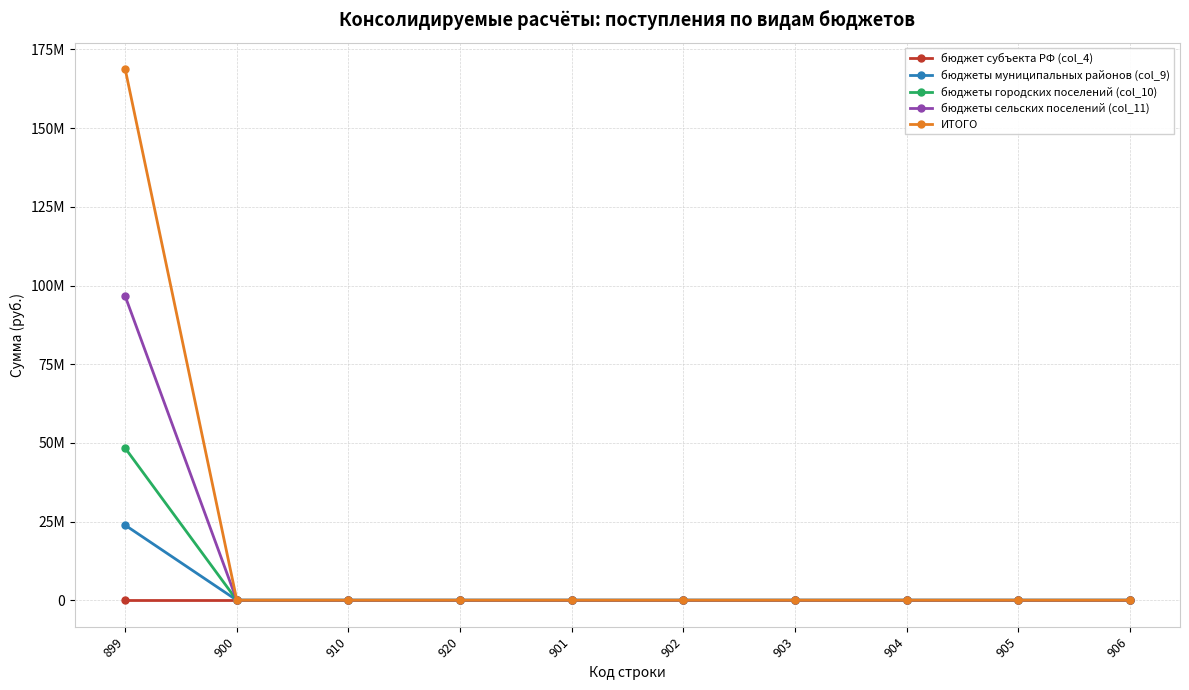

True or false: бюджет субъекта РФ (col_4) and бюджеты муниципальных районов (col_9) intersect in this chart.

False